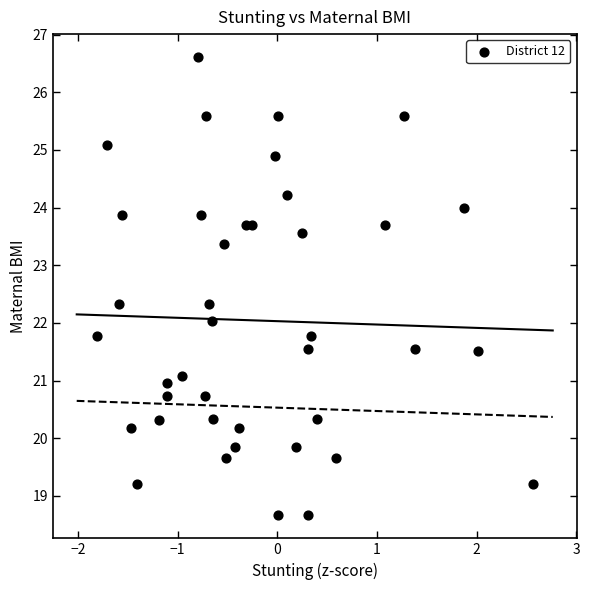

What is the range of X values (max minus min)?

4.4